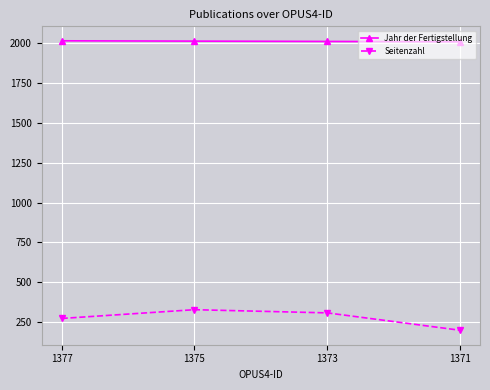

What is the value of the Seitenzahl point at the 3rd from the left?

308